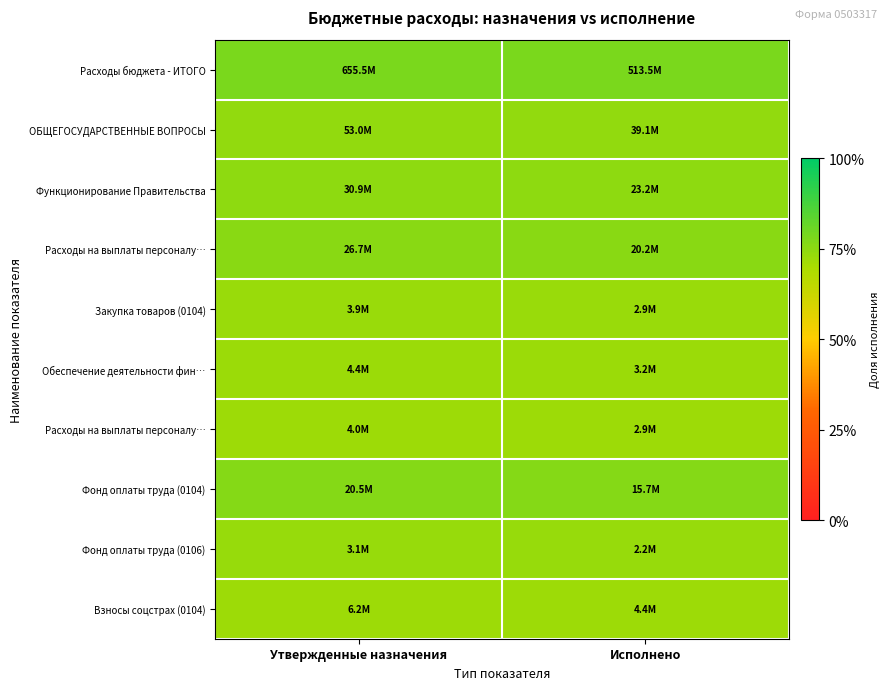

How many series are shown in this chart?

10